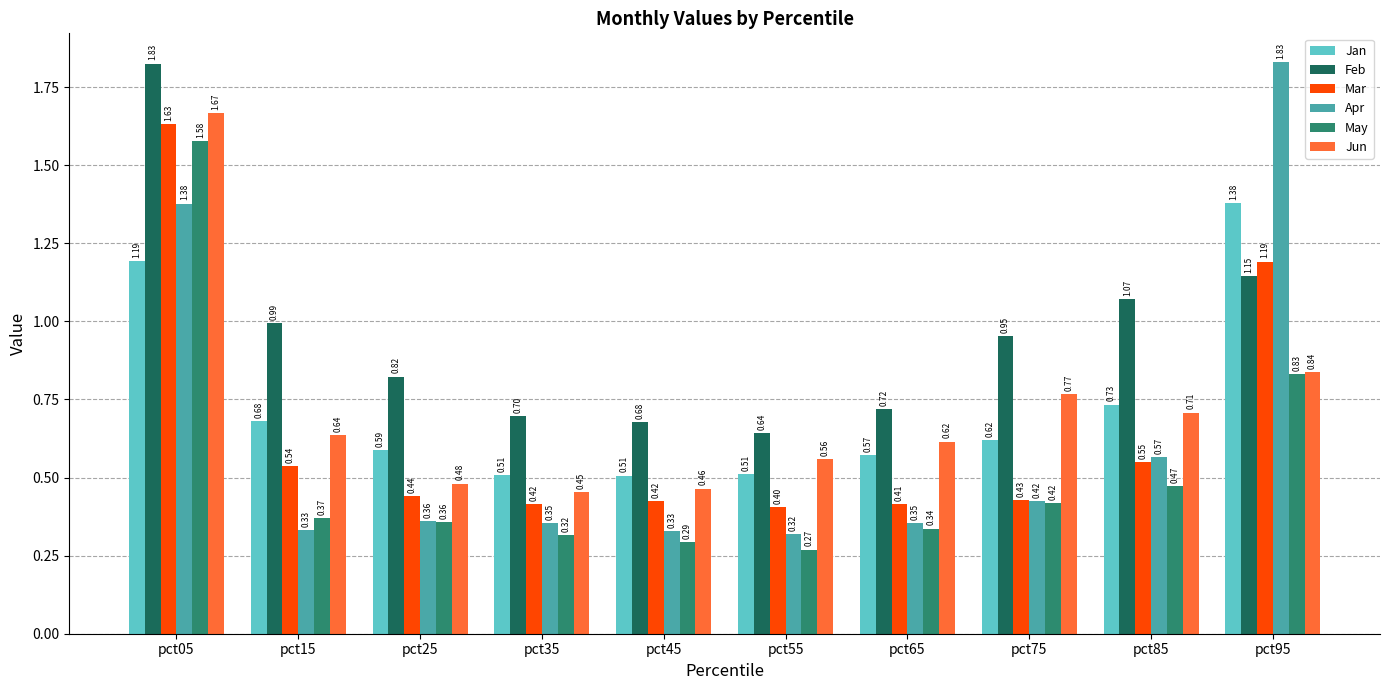

Rank the series at pct45 from highest to lowest value.

Feb, Jan, Jun, Mar, Apr, May